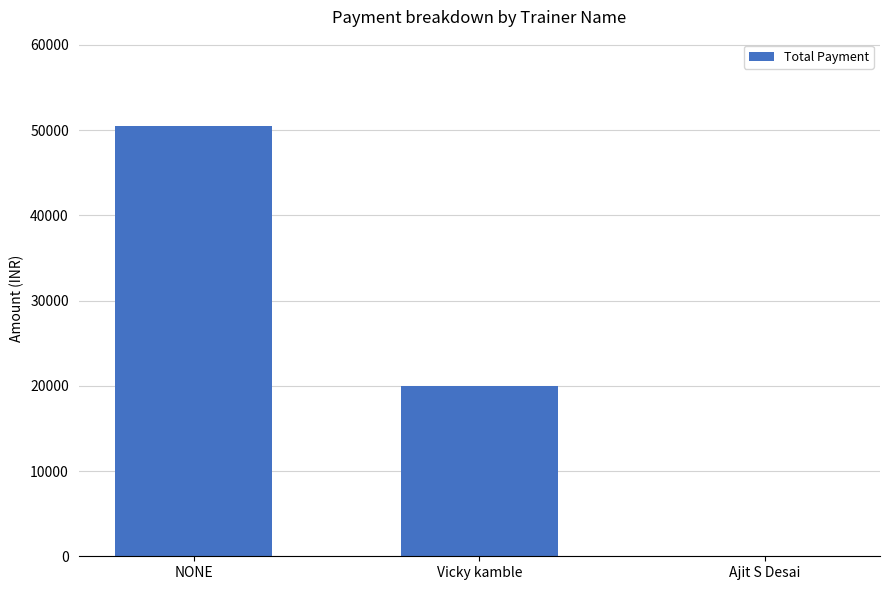

What is the sum of all values?

70500